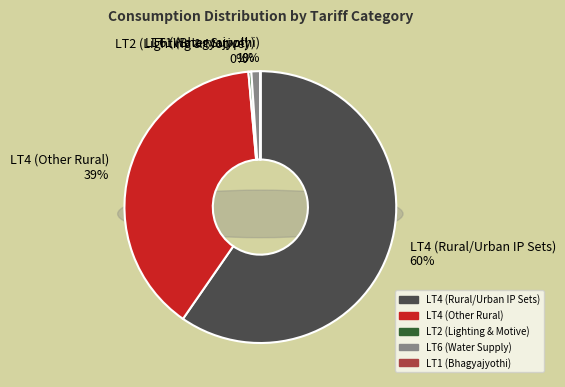

Is there any slice that represents more than half of the pie?

Yes